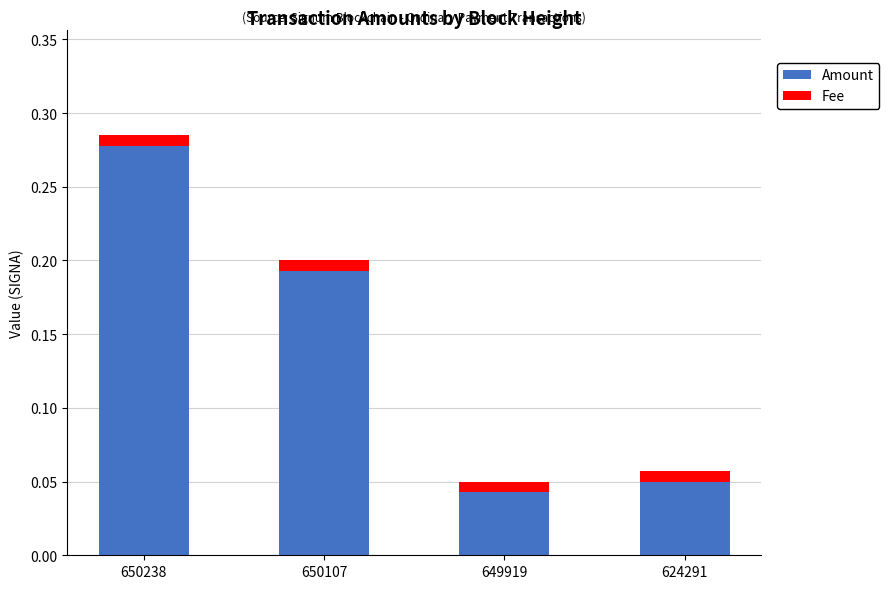

What is the sum of all Amount values?

0.6